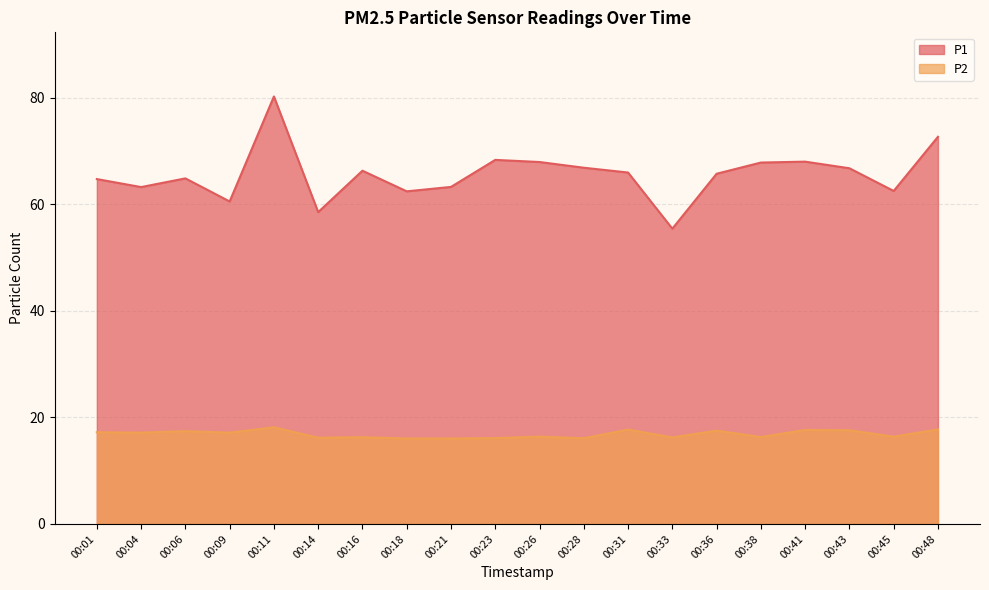

Which series has the largest total across all categories?

P1